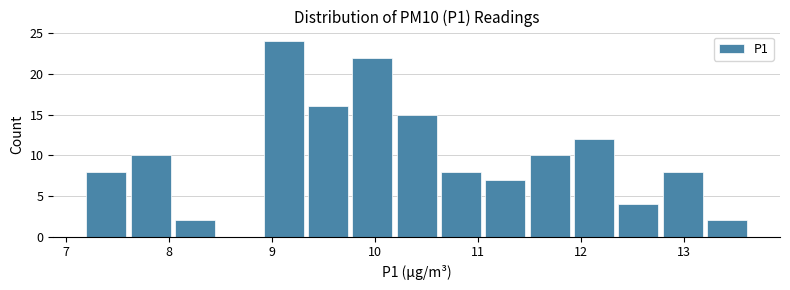

Which range on the x-axis has the tallest bar?

8.90 to 9.33